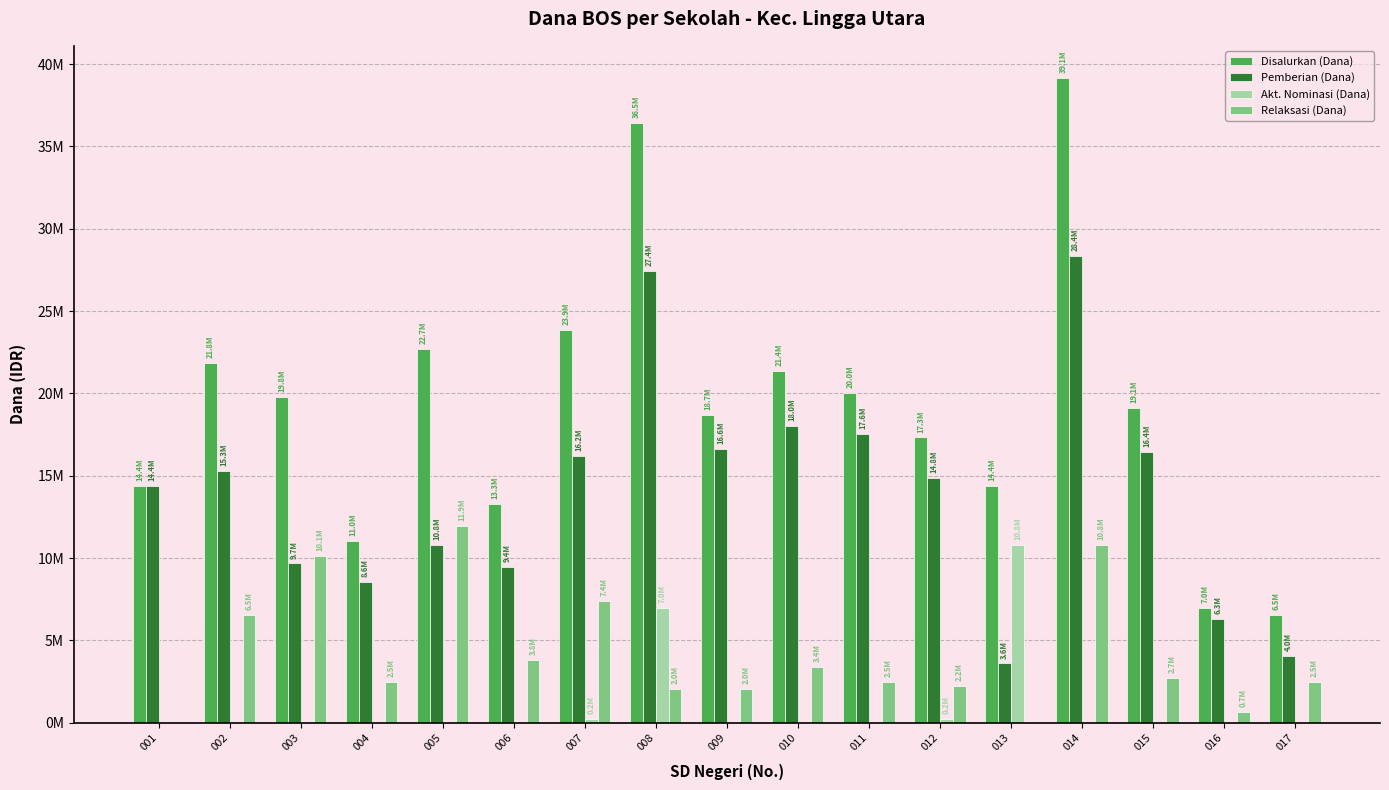

What is the approximate value of Disalurkan (Dana) at 002, to the nearest 100?

21825000